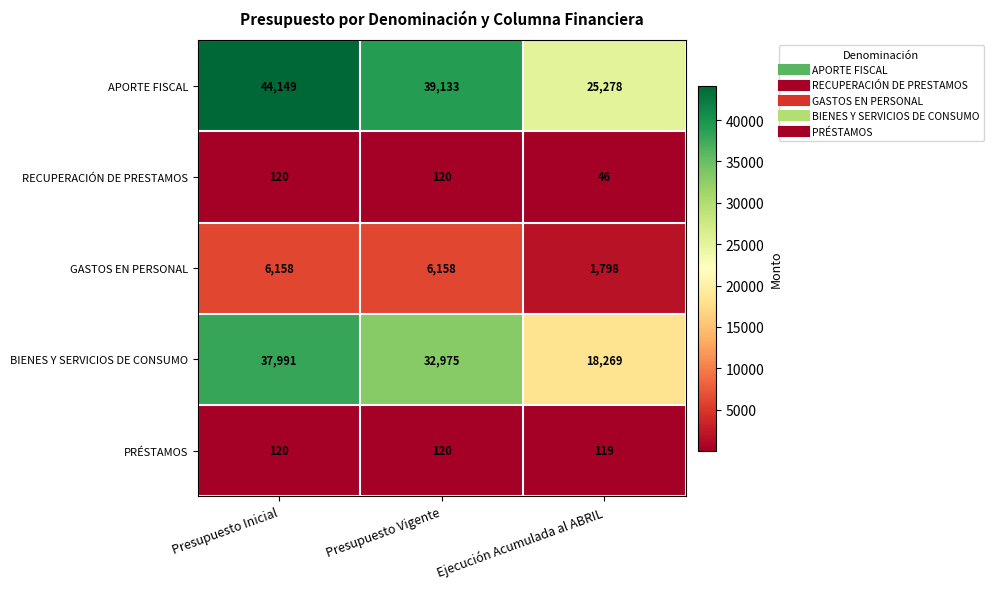

Reading left to right, list all the values displayed in this chart.

APORTE FISCAL: Presupuesto Inicial=44149	Presupuesto Vigente=39133	Ejecución Acumulada al ABRIL=25278
RECUPERACIÓN DE PRESTAMOS: Presupuesto Inicial=120	Presupuesto Vigente=120	Ejecución Acumulada al ABRIL=46
GASTOS EN PERSONAL: Presupuesto Inicial=6158	Presupuesto Vigente=6158	Ejecución Acumulada al ABRIL=1798
BIENES Y SERVICIOS DE CONSUMO: Presupuesto Inicial=37991	Presupuesto Vigente=32975	Ejecución Acumulada al ABRIL=18269
PRÉSTAMOS: Presupuesto Inicial=120	Presupuesto Vigente=120	Ejecución Acumulada al ABRIL=119